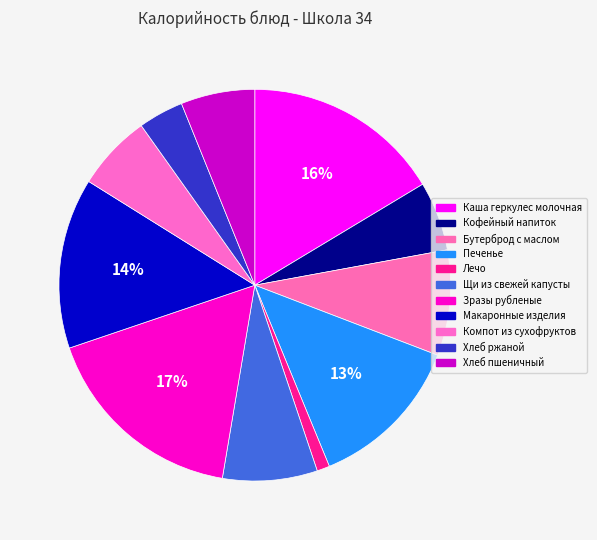

The Хлеб ржаной slice represents 11% of the pie. True or false?

False